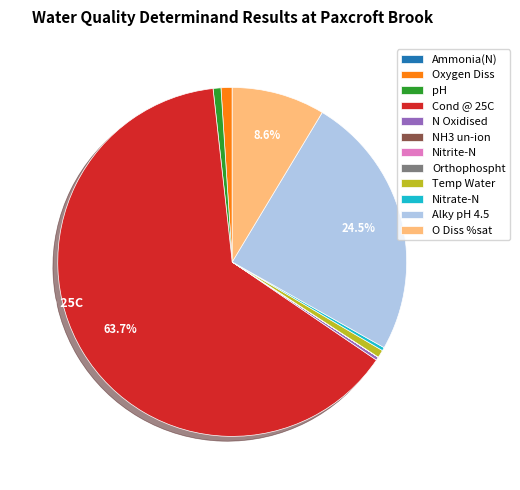

Which category has the biggest portion of the pie?

Cond @ 25C